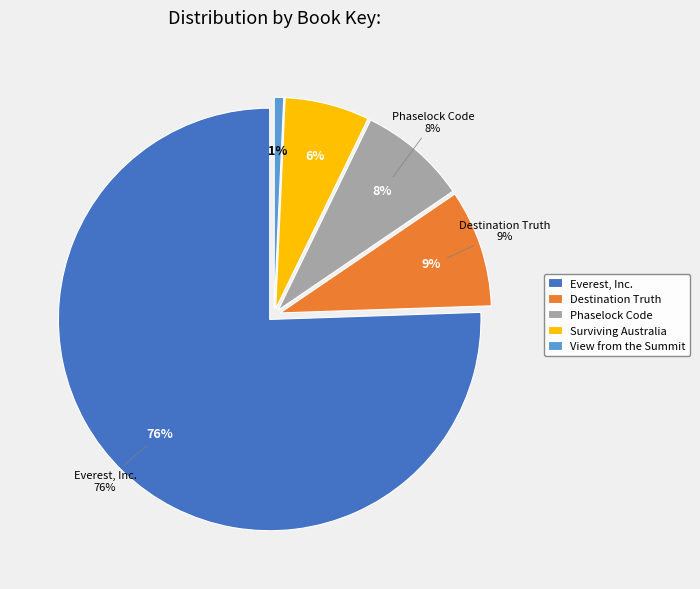

To the nearest percent, what percentage of the pie is Phaselock Code?

8%